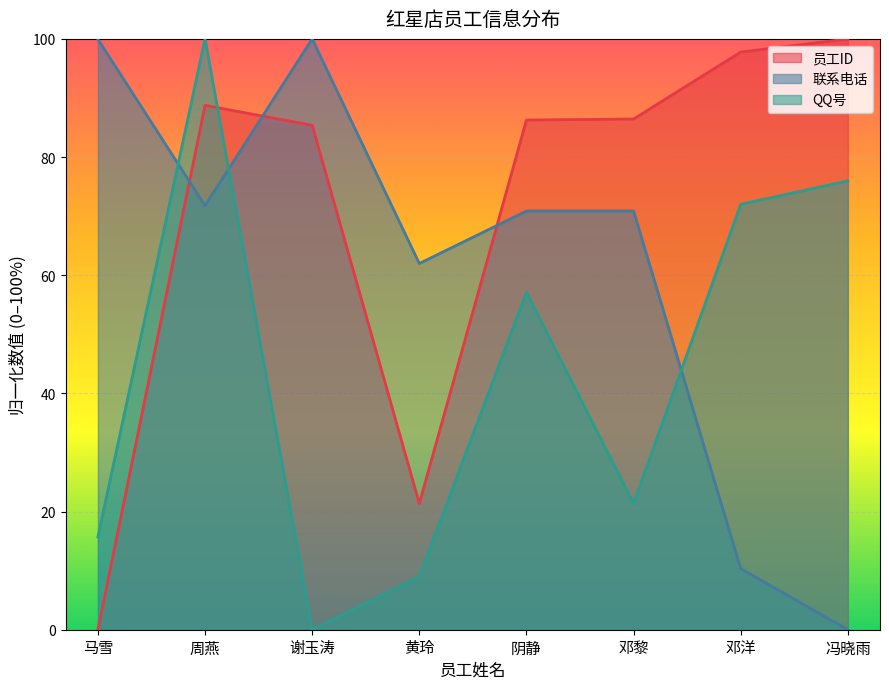

How many times do QQ号 and 员工ID cross each other?

1